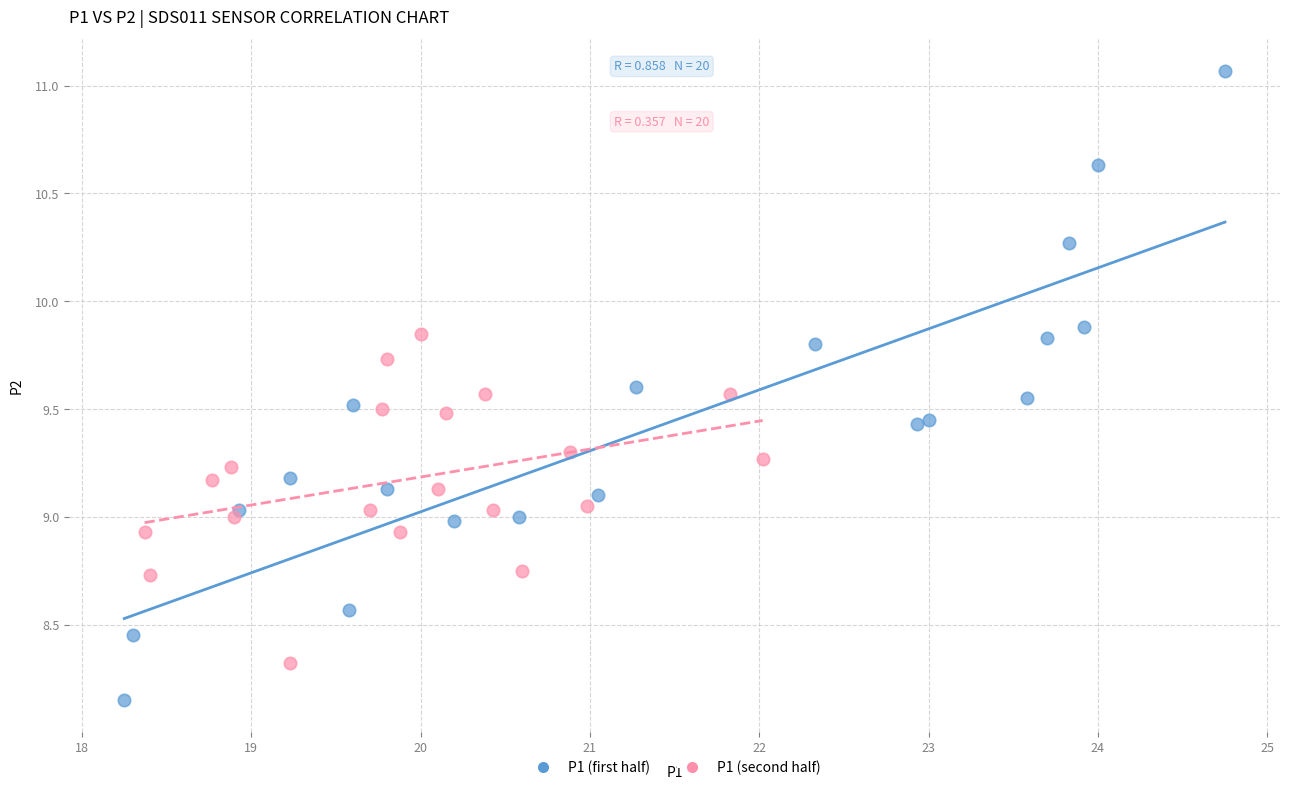

Which series reaches the minimum Y coordinate?

P1 (first half)